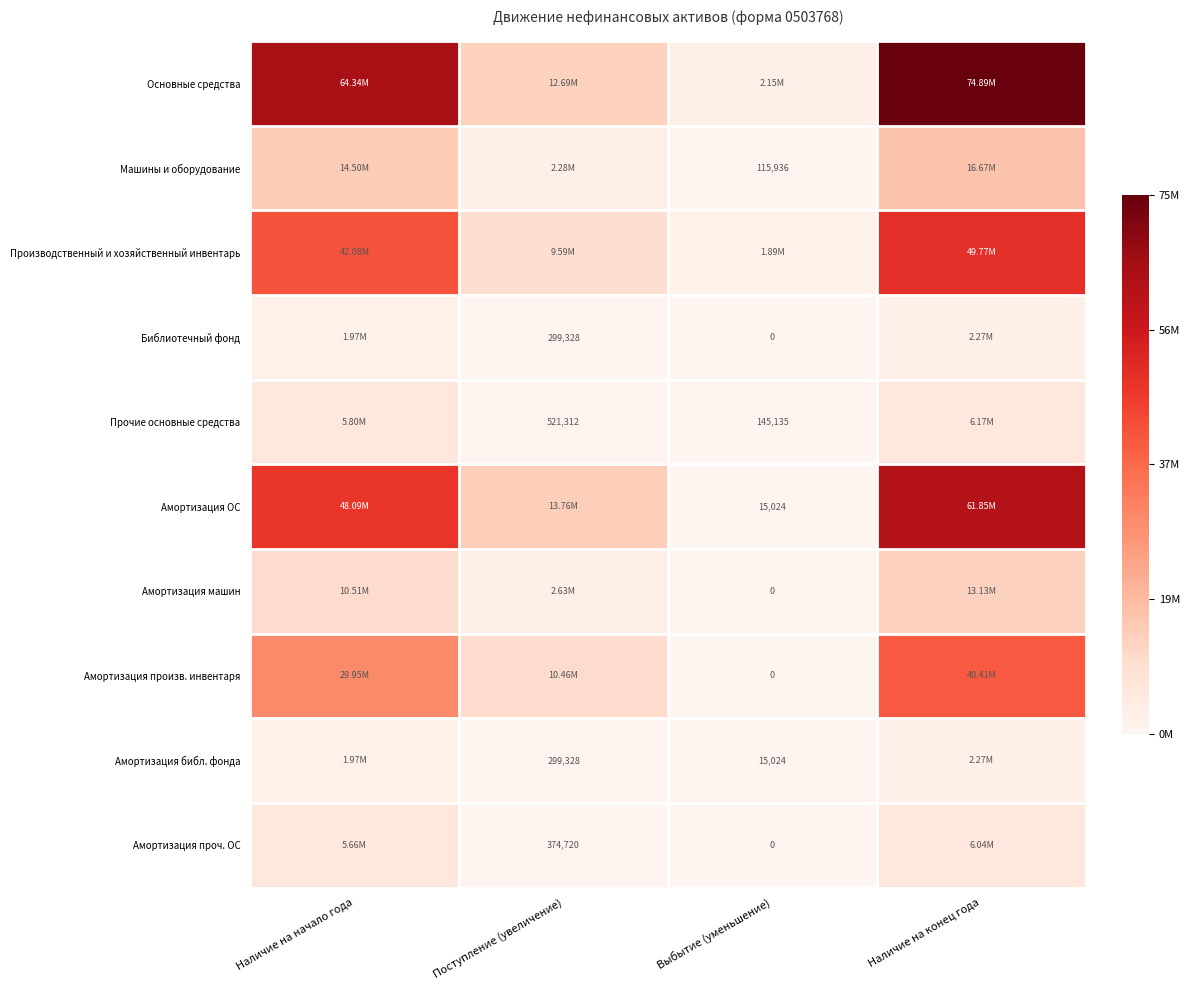

Rank the categories by Амортизация произв. инвентаря value from highest to lowest.

Наличие на конец года, Наличие на начало года, Поступление (увеличение), Выбытие (уменьшение)